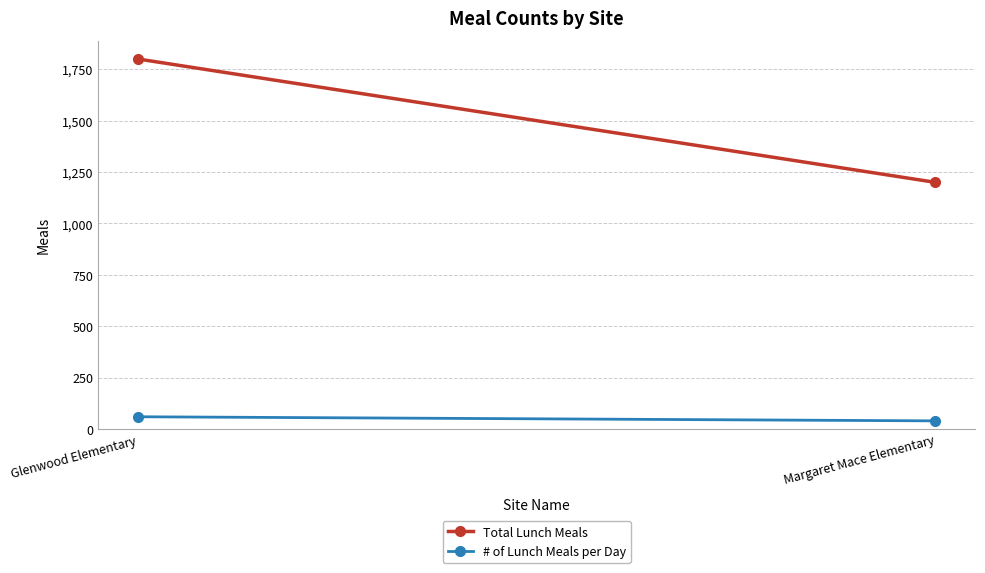

At how many categories does at least one series exceed 522?

2